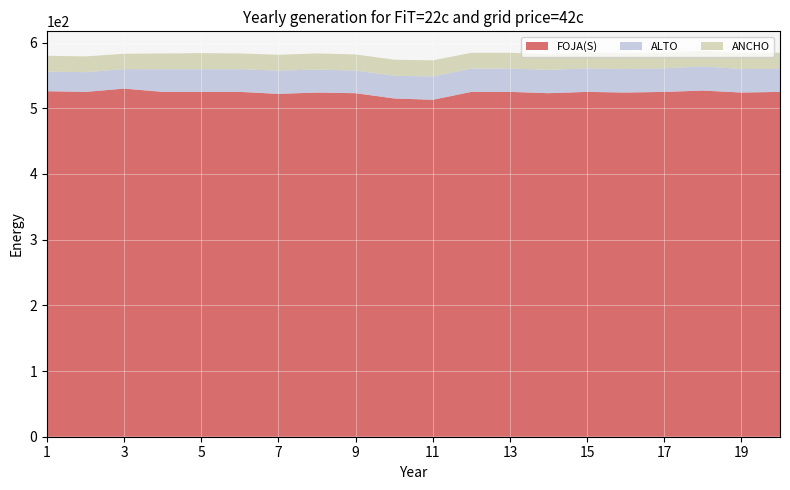

Reading left to right, extract all data points from this chart.

FOJA(S): 526.0	525.0	530.0	525.0	525.0	525.0	522.0	524.0	523.0	515.0	513.0	525.0	525.0	523.0	525.0	524.0	525.0	527.0	524.0	525.0
ALTO: 30.0	30.0	29.6	34.5	34.5	34.5	35.5	35.0	34.5	34.5	35.5	35.5	35.5	35.5	35.8	35.8	35.8	36.8	35.8	35.0
ANCHO: 24.0	24.0	23.4	24.0	24.5	24.0	24.0	24.5	24.5	24.5	24.5	24.0	24.0	24.0	24.0	24.0	24.0	24.0	24.5	24.5